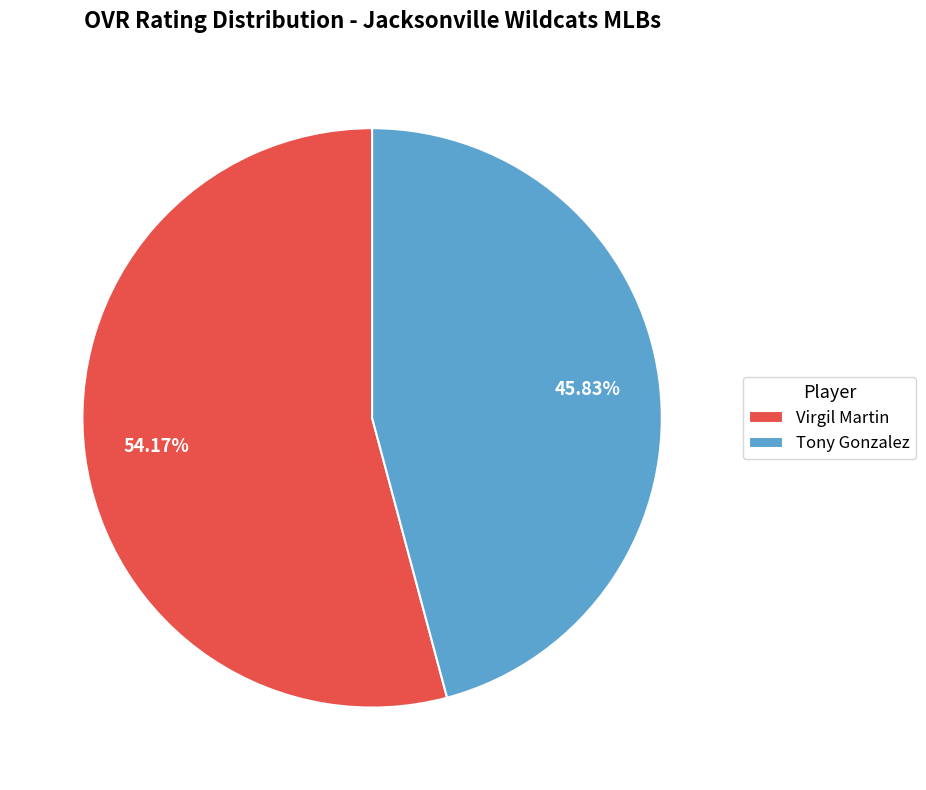

Does Tony Gonzalez represent more than half of the total?

No